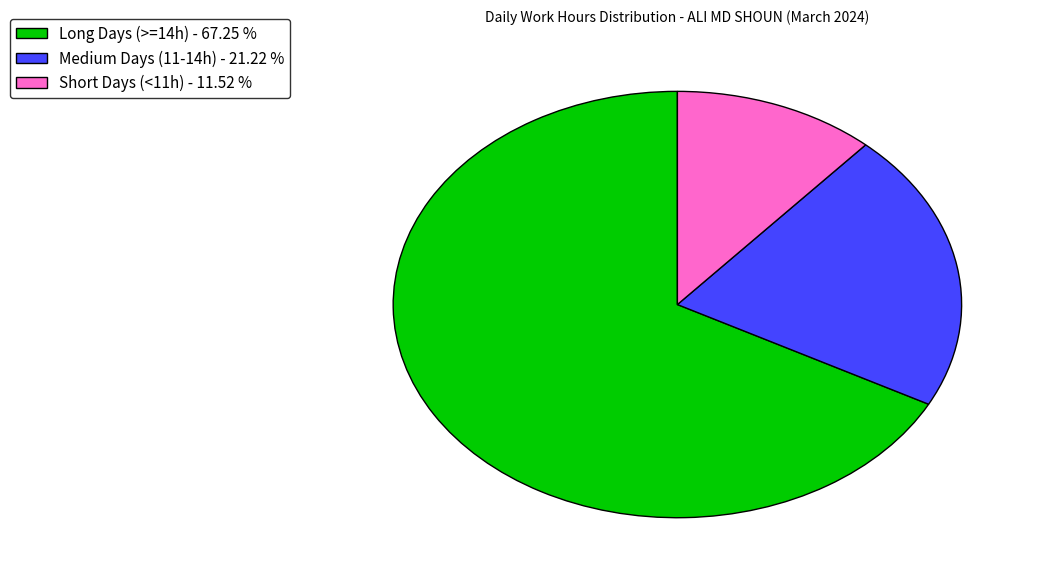

Which has a higher value, Medium Days (11-14h) - 21.22 % or Long Days (>=14h) - 67.25 %?

Long Days (>=14h) - 67.25 %